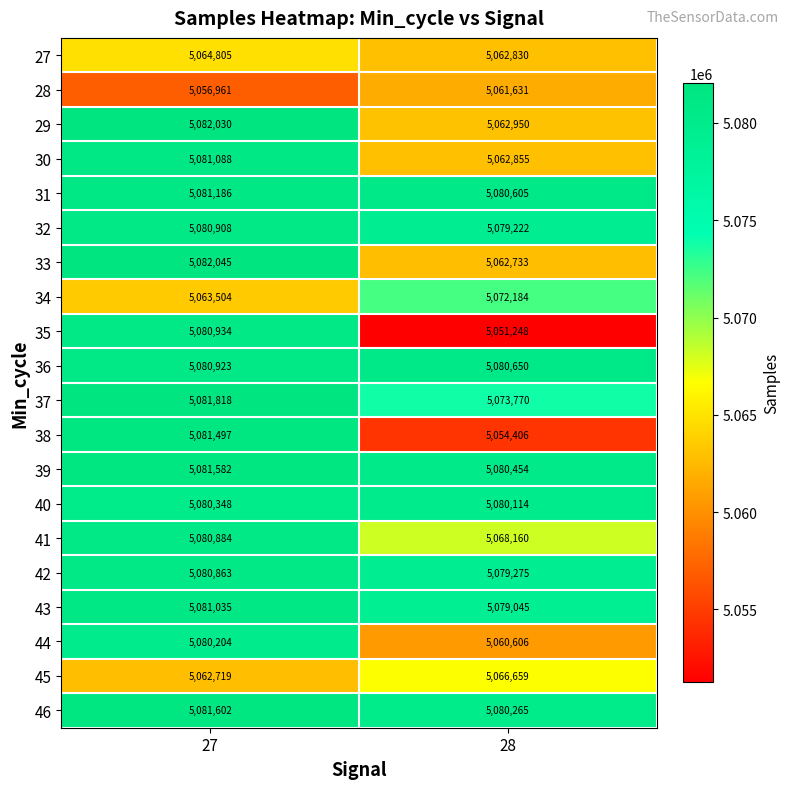

What is the spread (max minus min) of values at 27?

25084